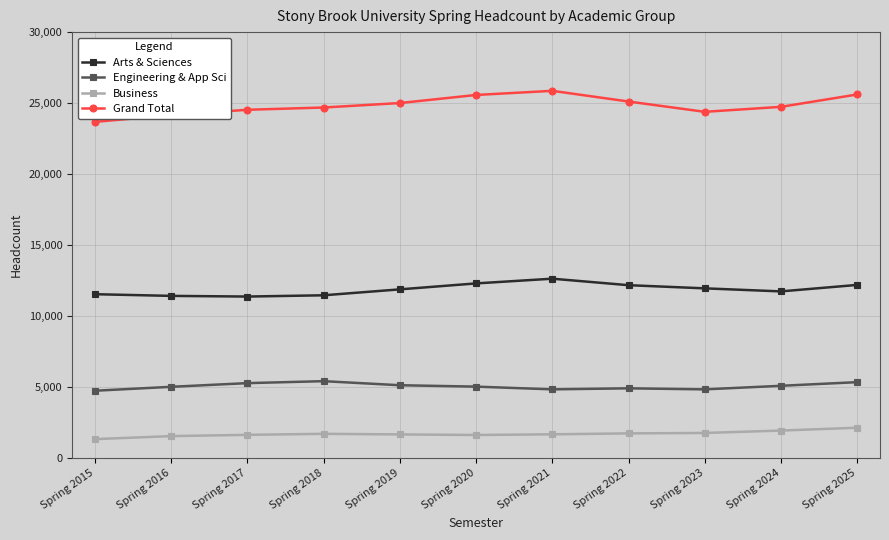

What is the value of the Engineering & App Sci point at the 1st from the left?

4758